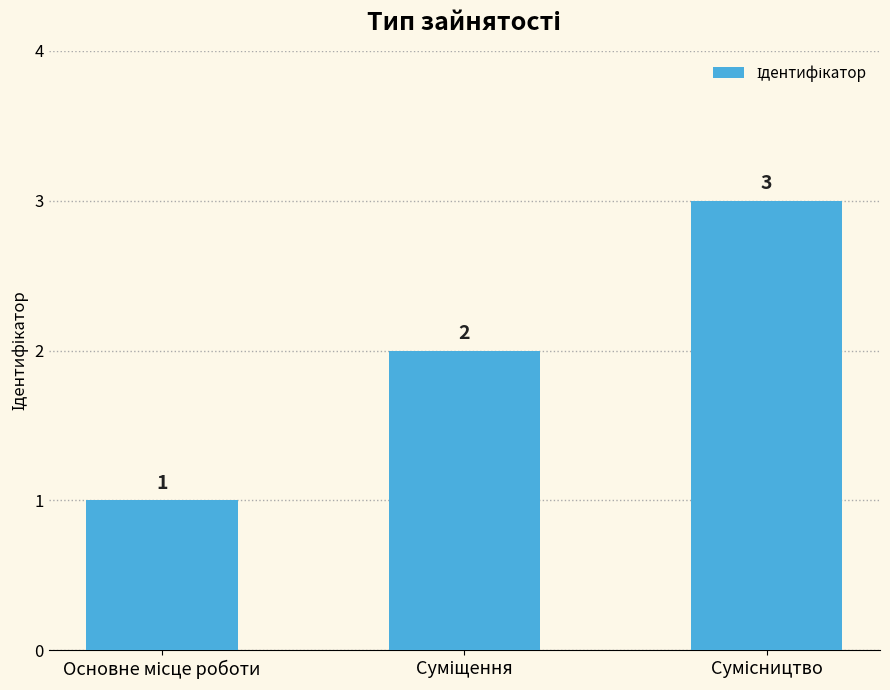

What is the value of the 3rd bar from the left?

3